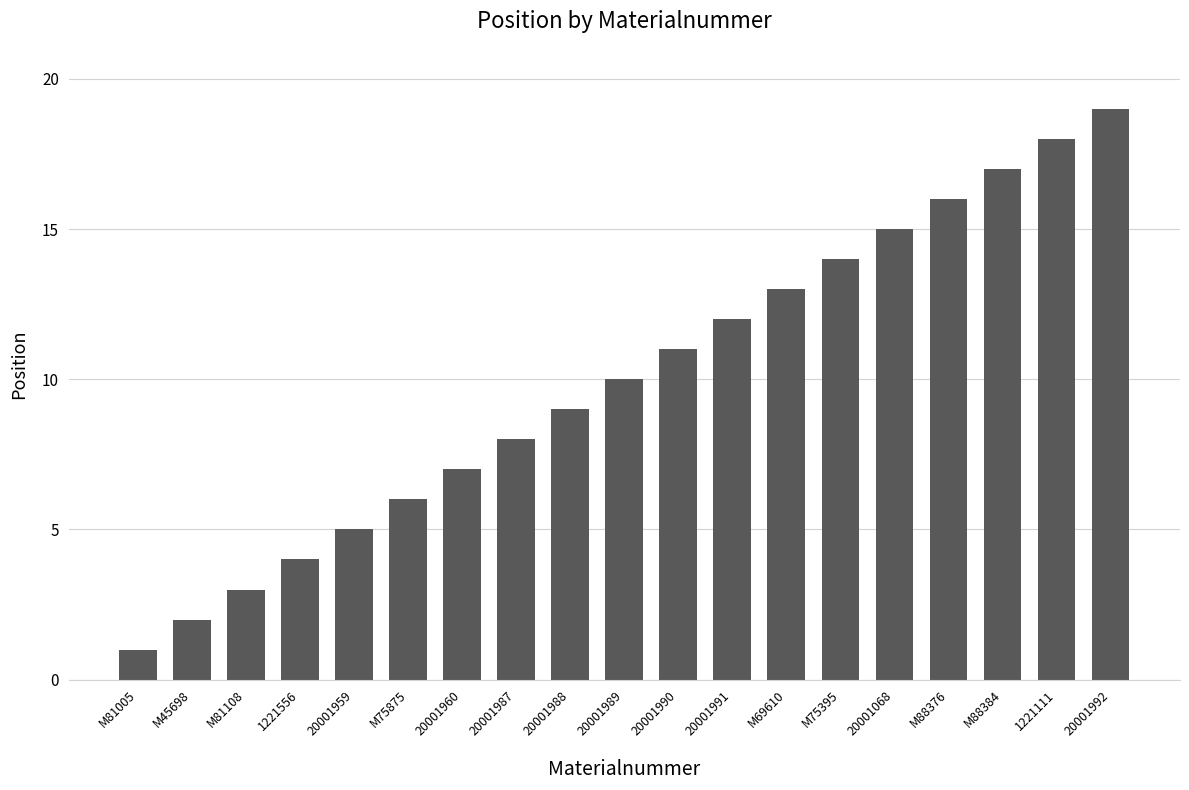

What is the difference between the values at M81108 and M75875?

3